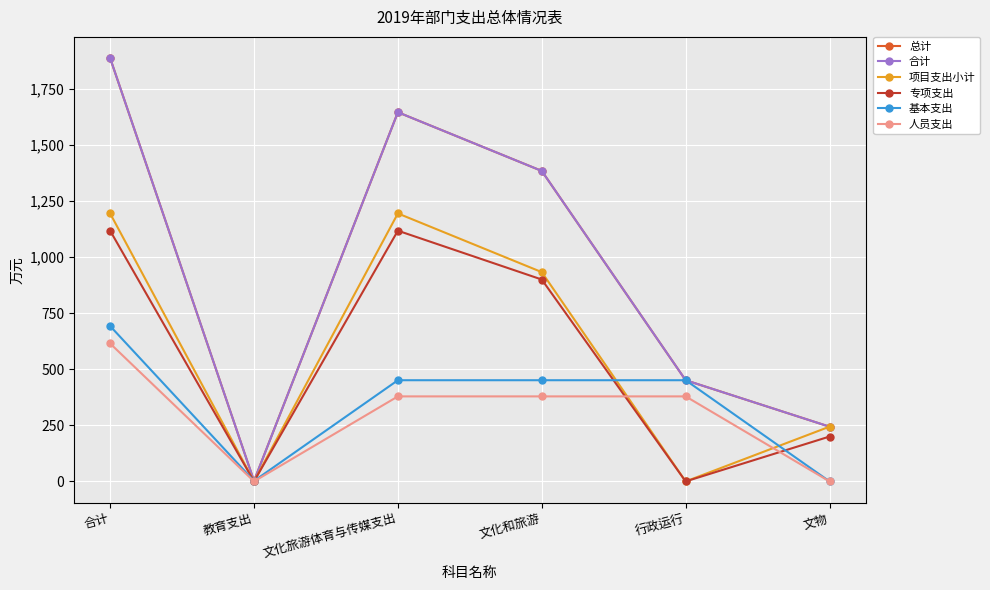

What is the spread (max minus min) of values at 文化和旅游?

1005.1